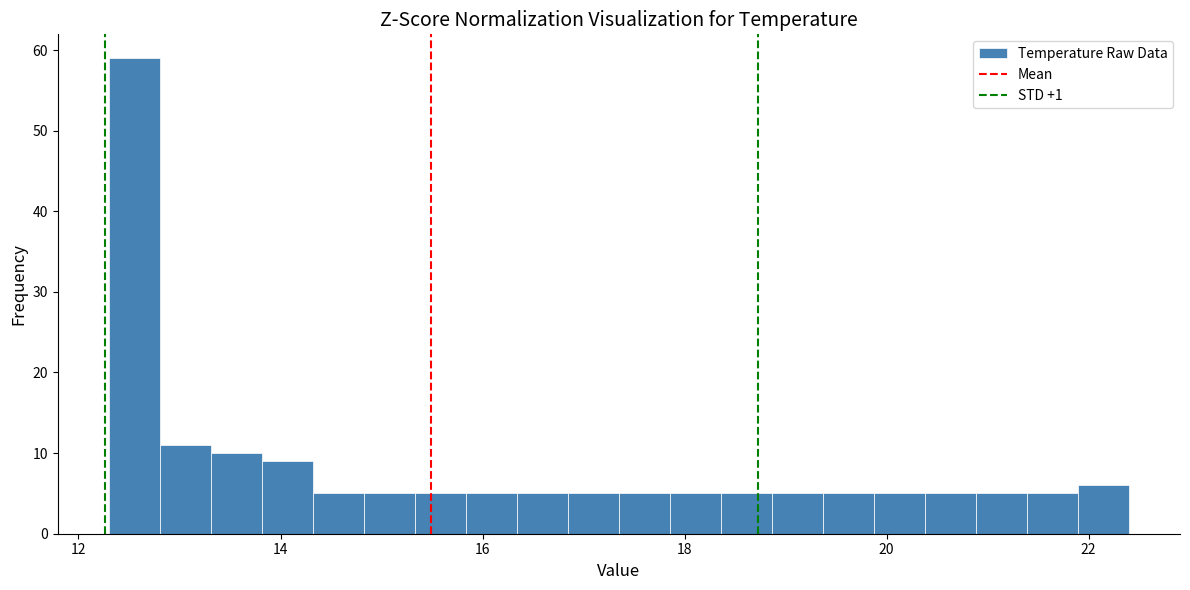

Around what value on the x-axis is the tallest bar? Give the approximate position of its centre, as read against the axis.

12.6